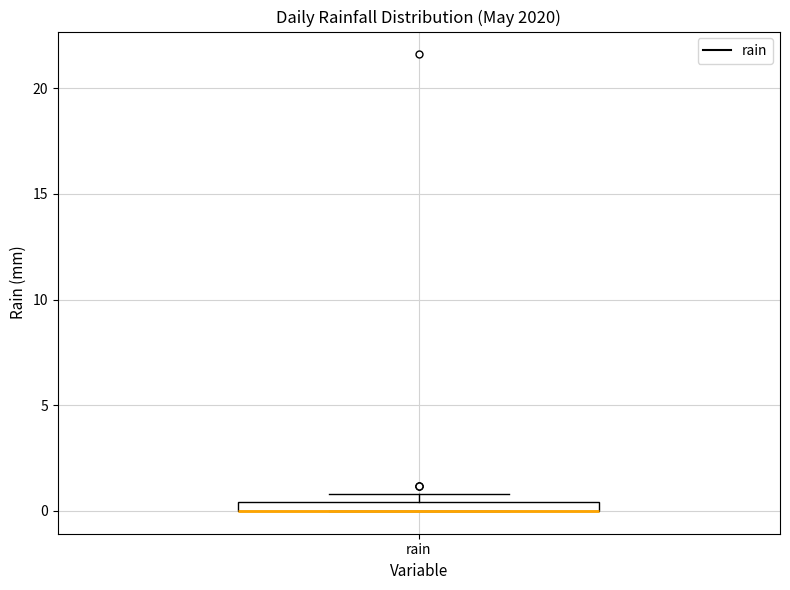

Where is the lower edge of the box for rain on the y-axis? The values are not printed on the chart, so give them approximately, as read against the axis.

0.0